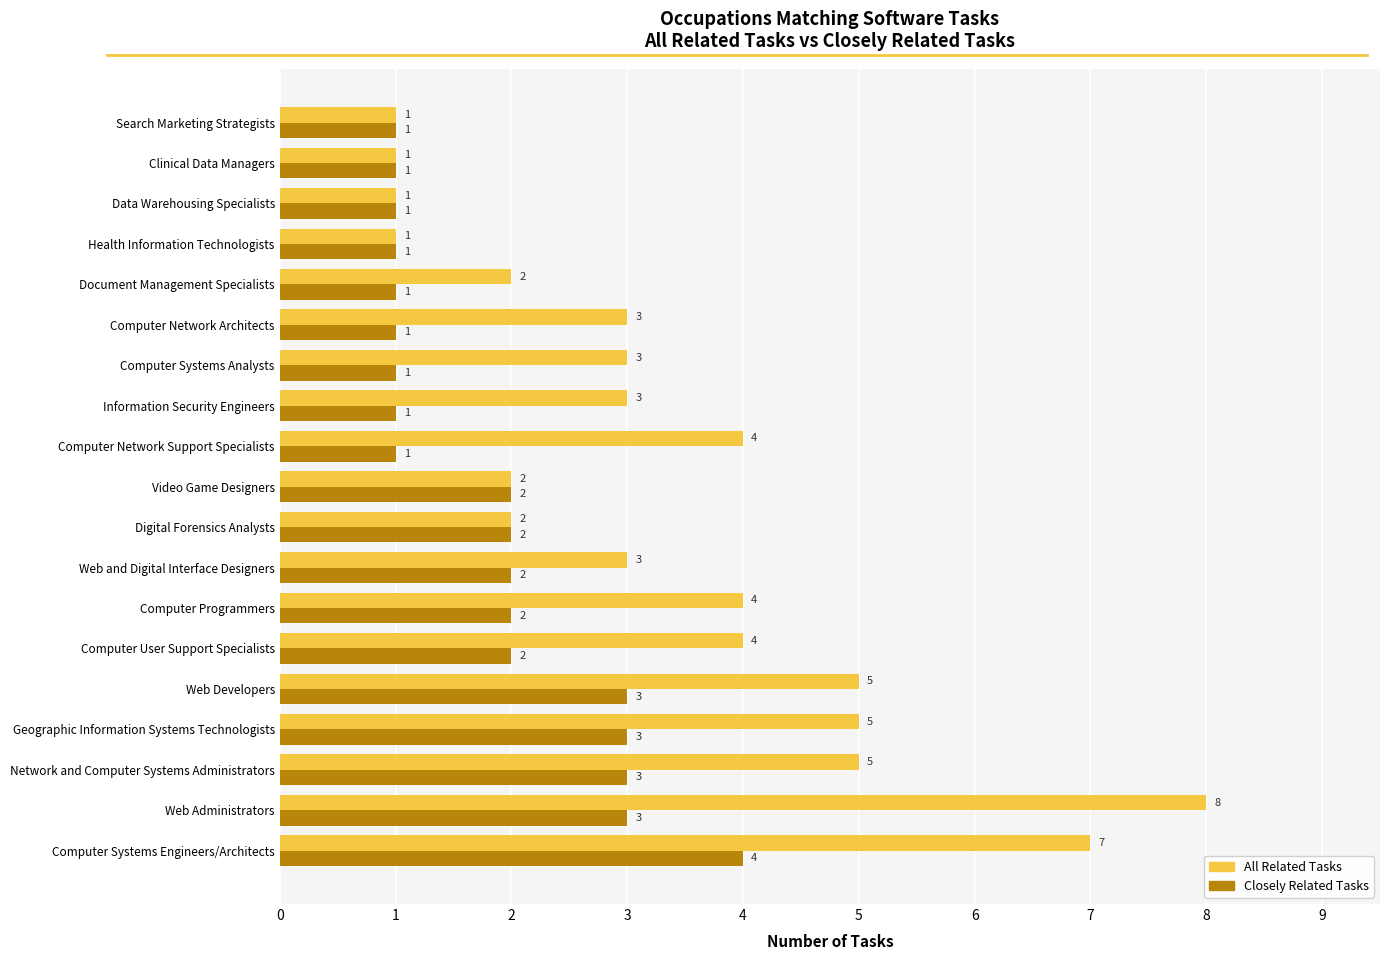

Which series has the widest spread of values?

All Related Tasks